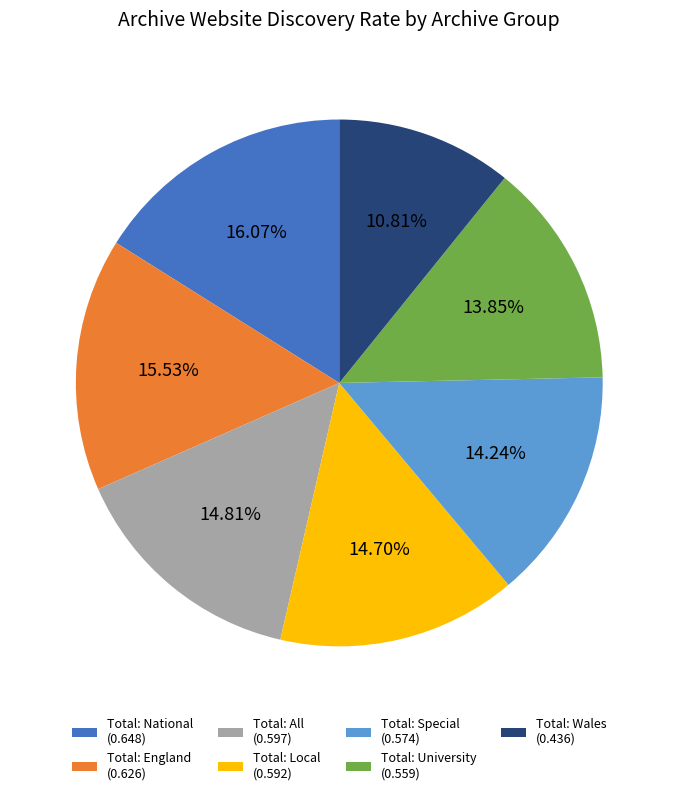

How much of the chart is everything except Total: England?

84.5%